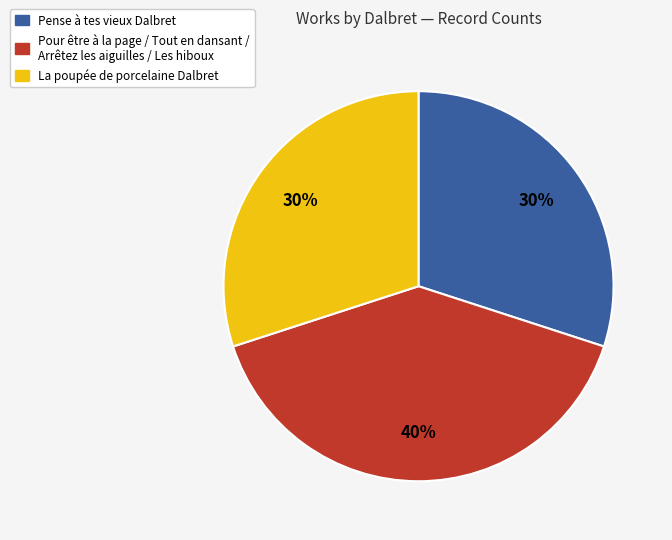

Does any single category account for the majority?

No